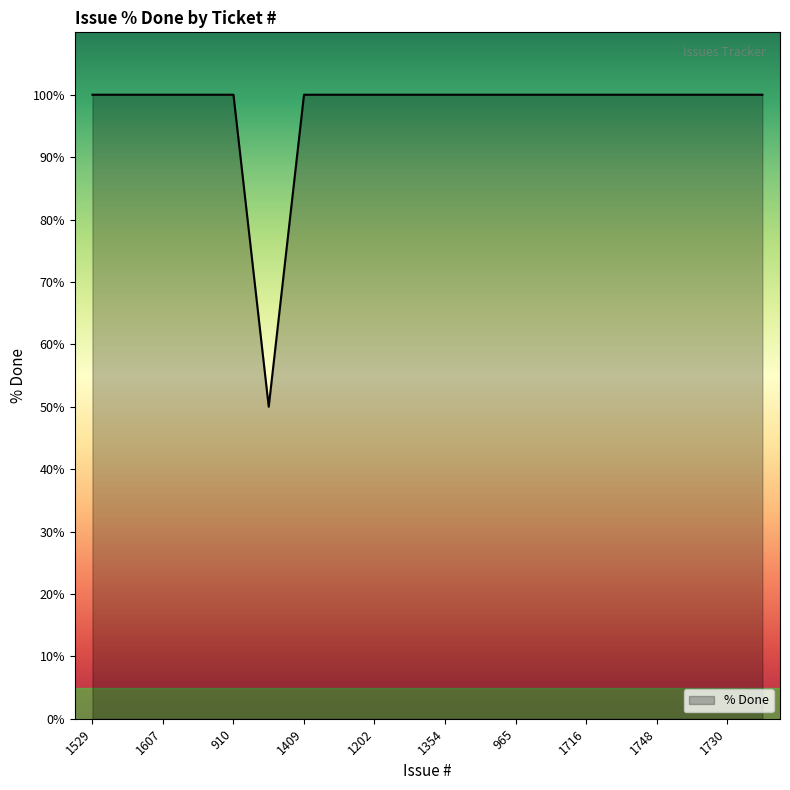

What is the difference between the maximum and minimum values?

50